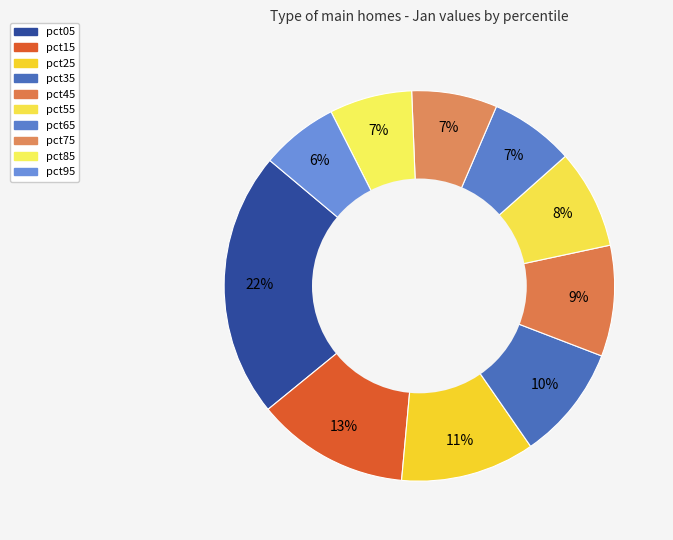

To the nearest percent, what portion does pct25 represent?

11%